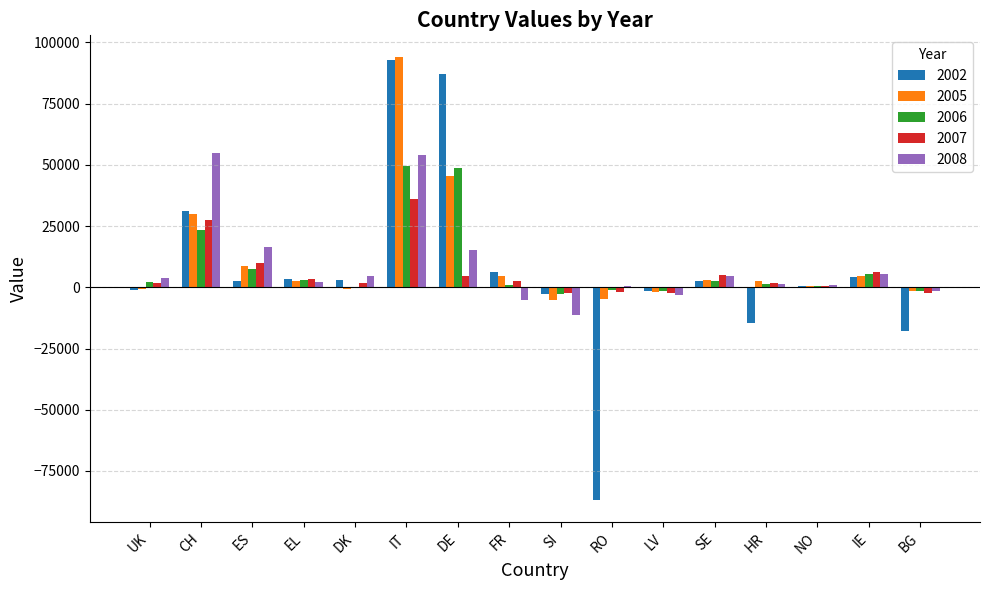

The 2002 series shows 165524 at IT. True or false?

False